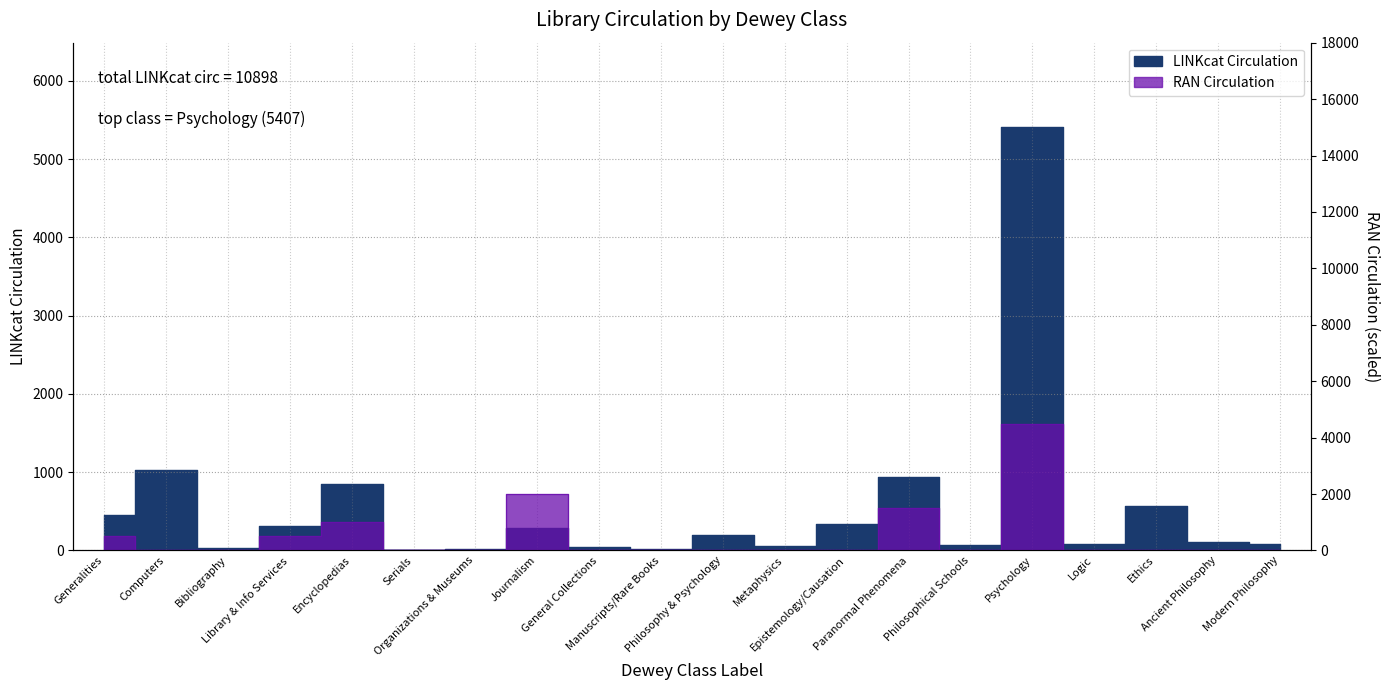

Reading left to right, extract all data points from this chart.

LINKcat Circulation: 449	1023	30	314	850	4	17	288	39	13	199	63	343	945	71	5407	77	574	108	84
RAN Circulation: 500	0	0	500	1000	0	0	2000	0	0	0	0	0	1500	0	4500	0	0	0	0